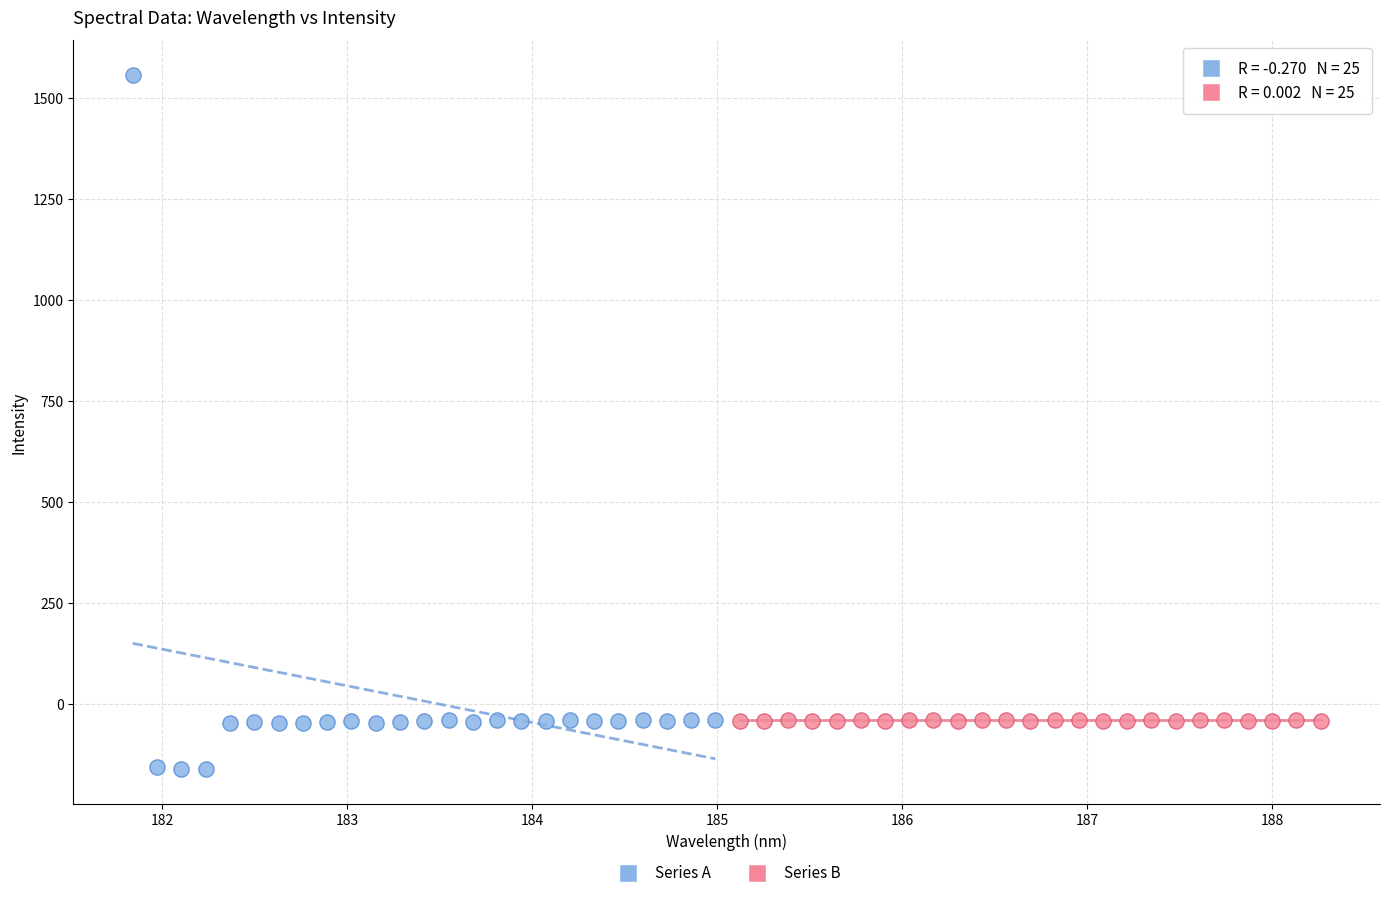

Which series reaches the maximum Y coordinate?

Series A